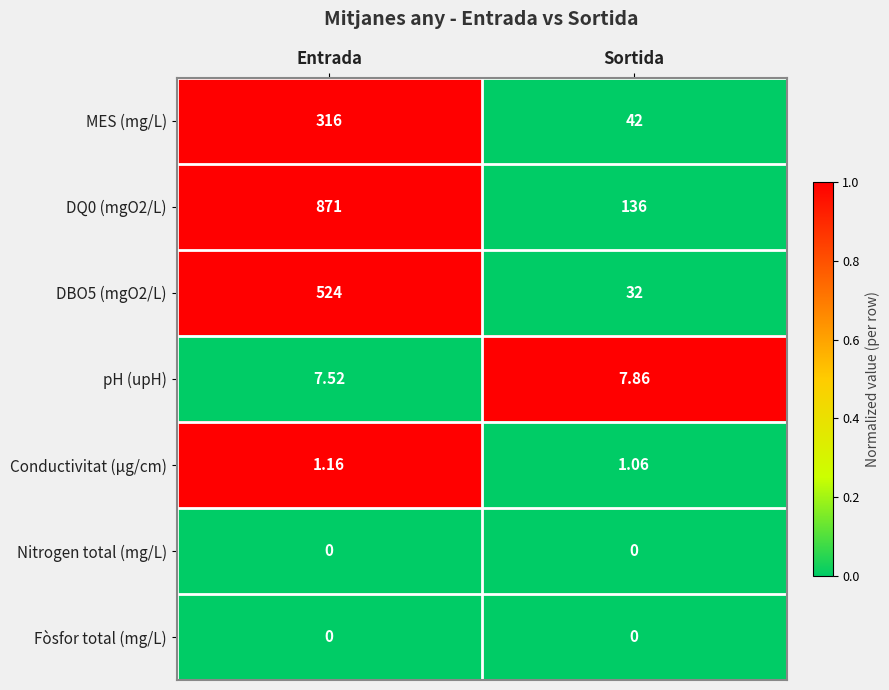

Where is pH (upH) nearest to the value 7?

Entrada